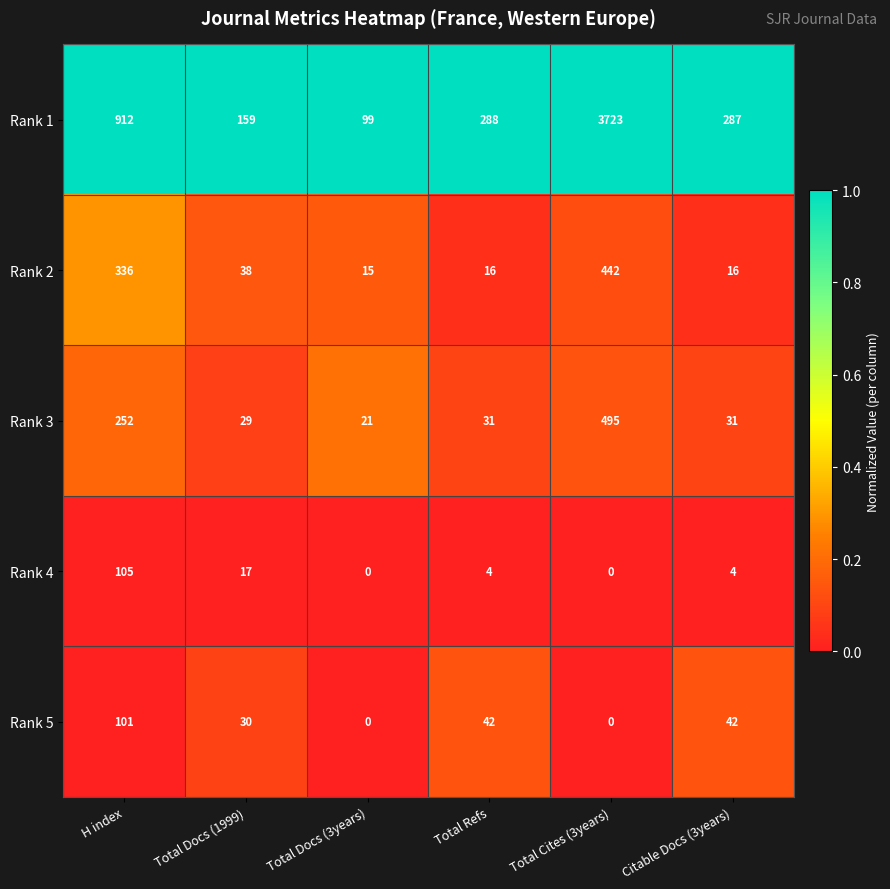

Reading left to right, extract all data points from this chart.

Rank 1: H index=912	Total Docs (1999)=159	Total Docs (3years)=99	Total Refs=288	Total Cites (3years)=3723	Citable Docs (3years)=287
Rank 2: H index=336	Total Docs (1999)=38	Total Docs (3years)=15	Total Refs=16	Total Cites (3years)=442	Citable Docs (3years)=16
Rank 3: H index=252	Total Docs (1999)=29	Total Docs (3years)=21	Total Refs=31	Total Cites (3years)=495	Citable Docs (3years)=31
Rank 4: H index=105	Total Docs (1999)=17	Total Docs (3years)=0	Total Refs=4	Total Cites (3years)=0	Citable Docs (3years)=4
Rank 5: H index=101	Total Docs (1999)=30	Total Docs (3years)=0	Total Refs=42	Total Cites (3years)=0	Citable Docs (3years)=42